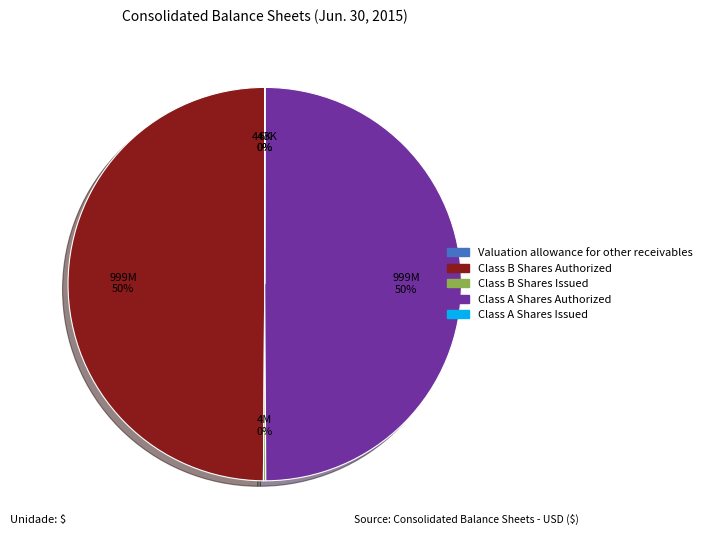

True or false: Class B Shares Authorized accounts for 42% of the total.

False